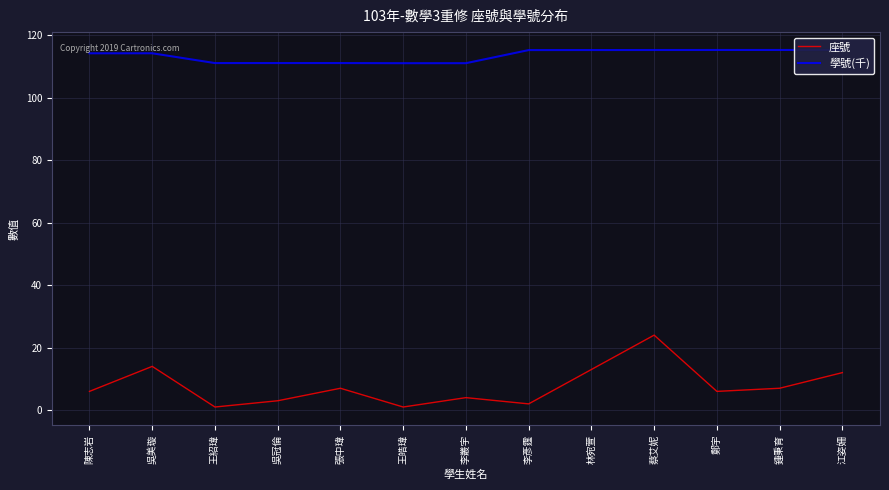

Reading left to right, what are all the values shown in this chart?

座號: 6.0	14.0	1.0	3.0	7.0	1.0	4.0	2.0	13.0	24.0	6.0	7.0	12.0
學號(千): 114.2	114.2	111.0	111.0	111.0	111.0	111.0	115.2	115.2	115.2	115.2	115.2	115.2